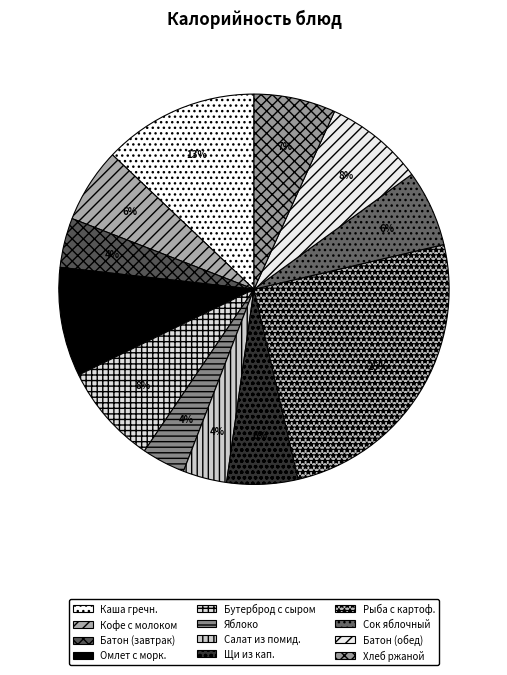

Count the number of slices in the pie.

12